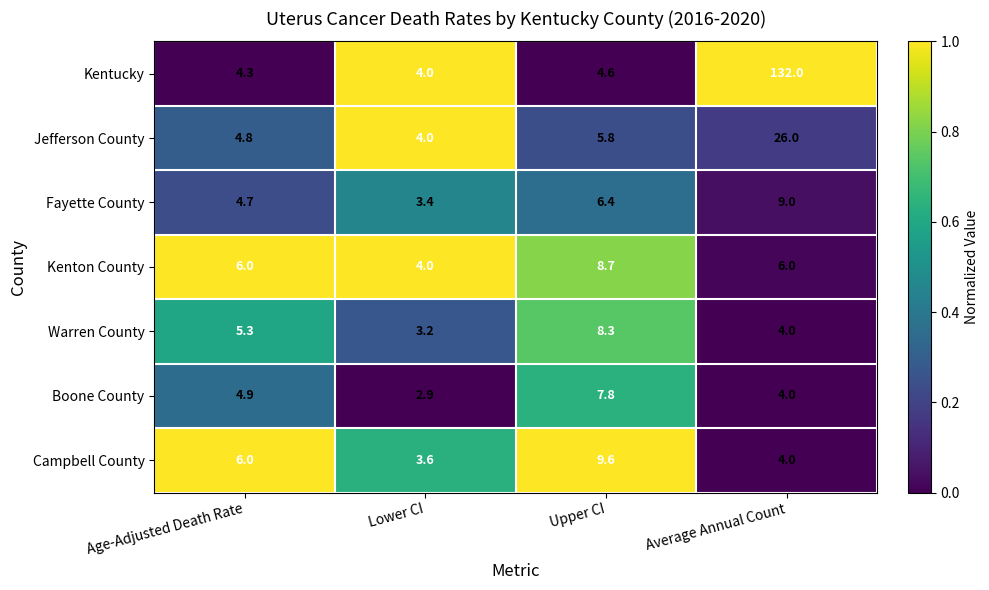

Between Age-Adjusted Death Rate and Lower CI, which series saw the biggest shift?

Campbell County